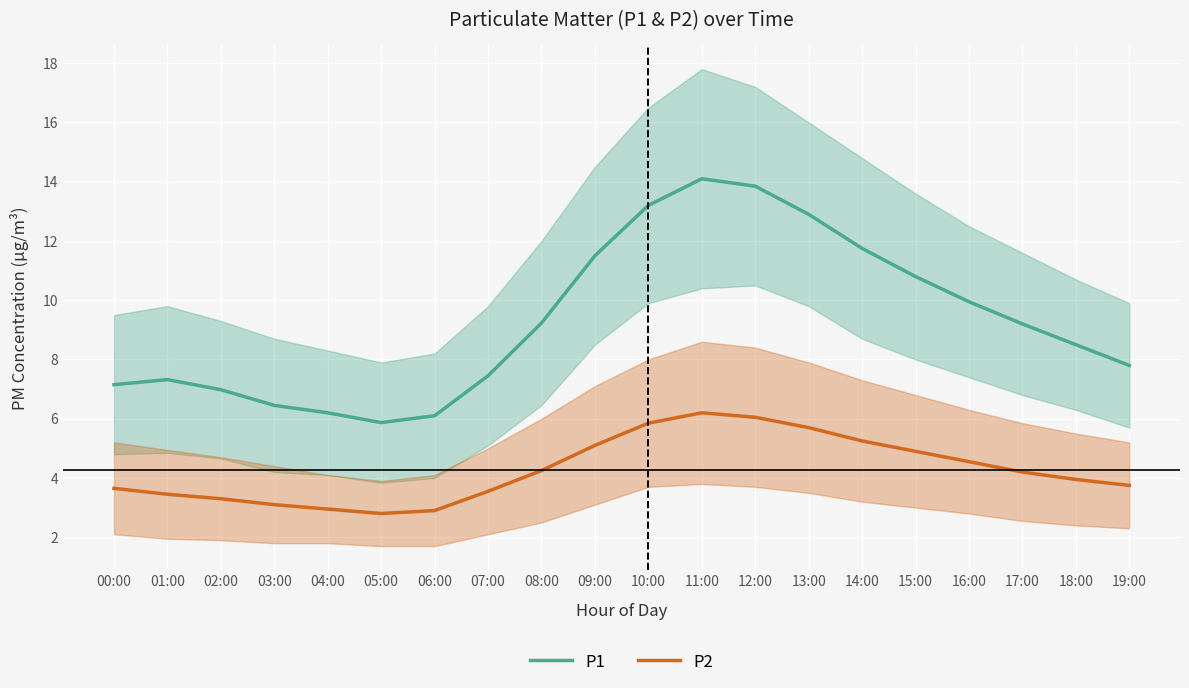

What is the label of the 15th point from the left?

14:00